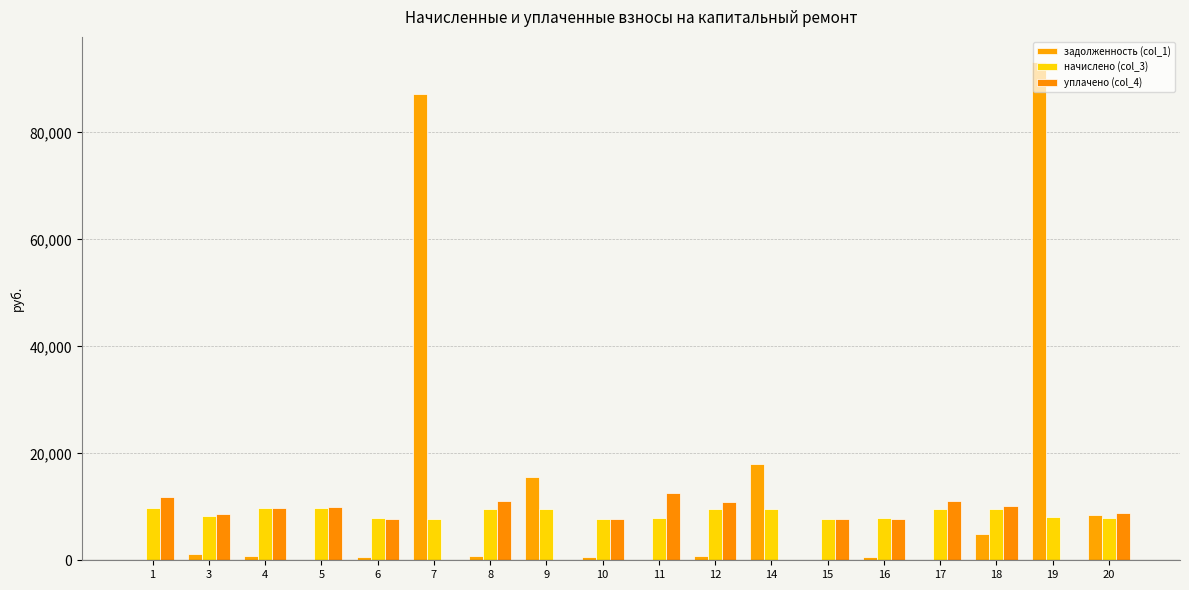

What is the total value across all series at 14?

27540.8